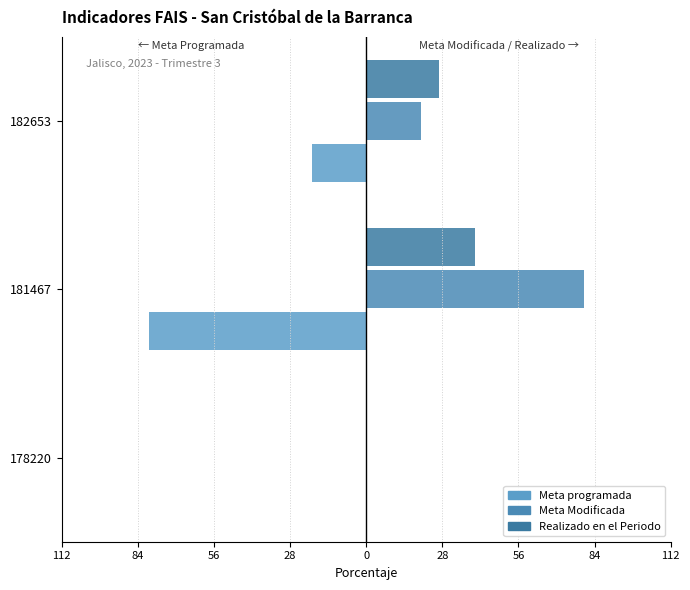

Count the number of data series in this chart.

3